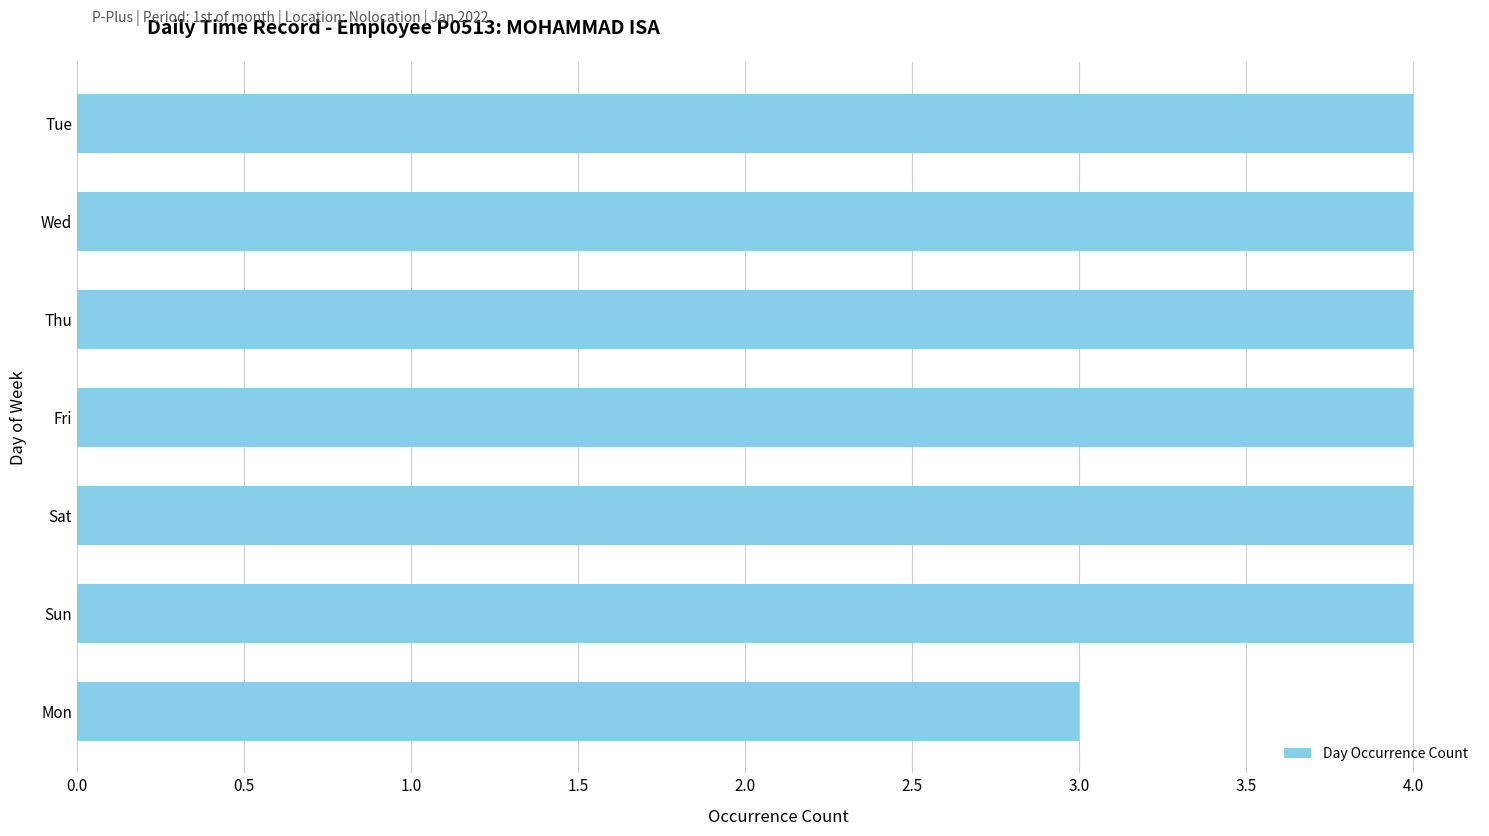

Which label corresponds to the smallest value in the chart?

Mon